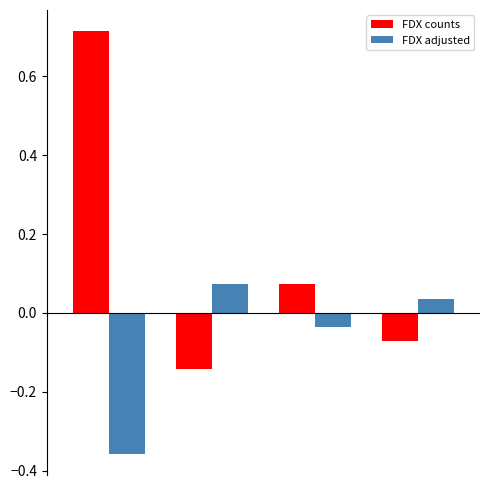

Which series has the largest total across all categories?

FDX counts